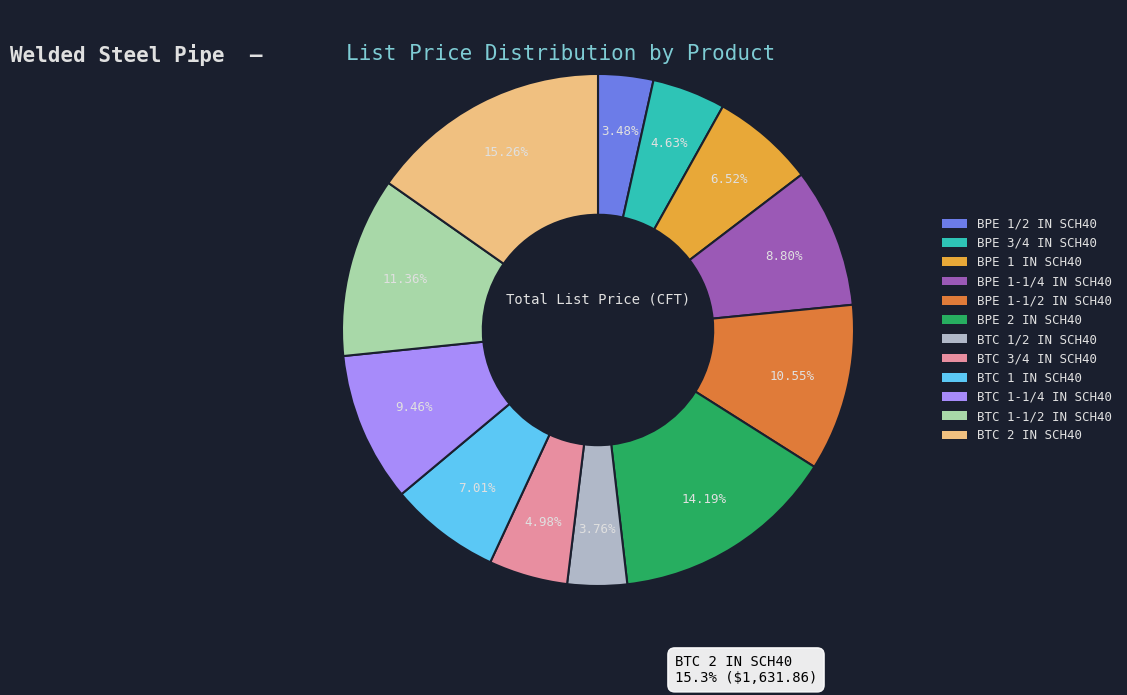

To the nearest percent, what percentage of the pie is BTC 1-1/4 IN SCH40?

9%